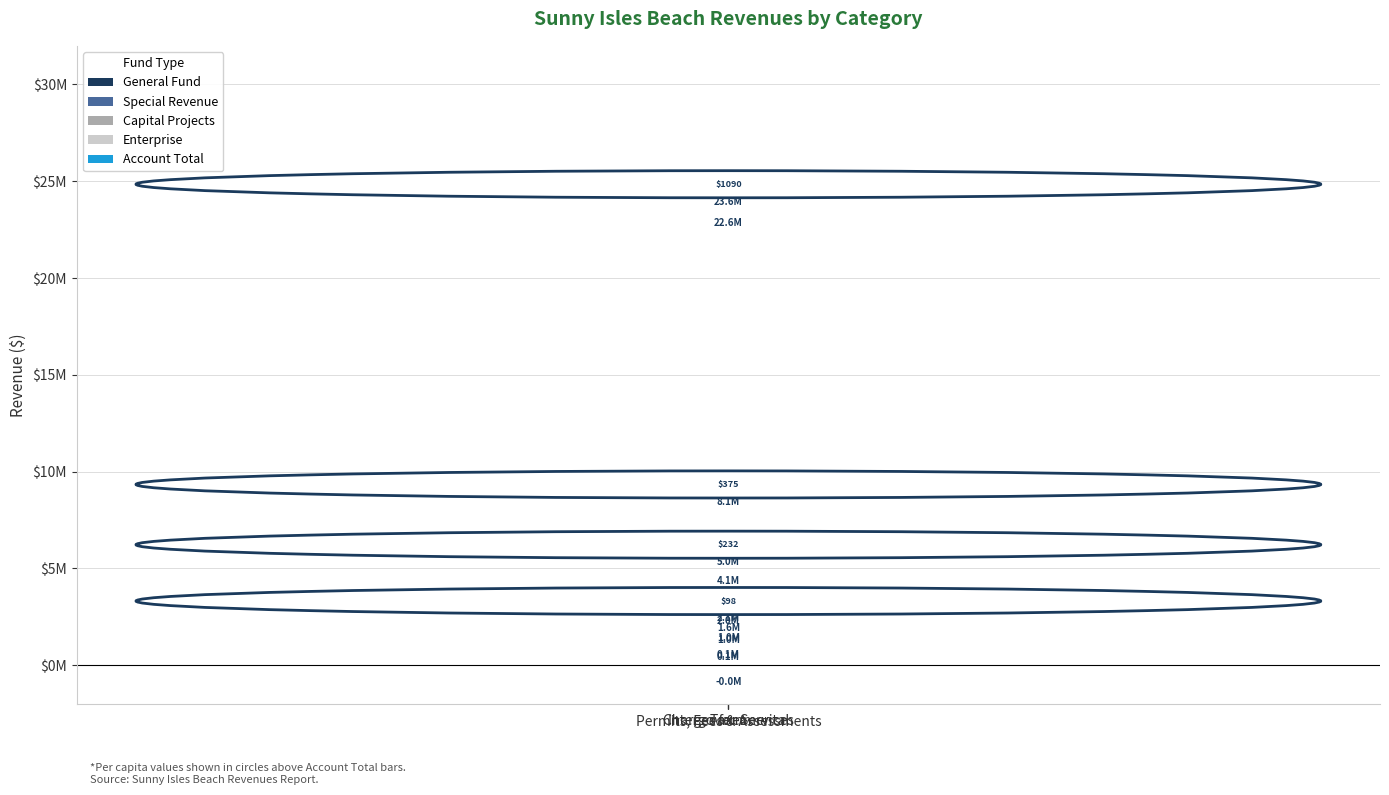

Between Taxes and Permits, Fees & Assessments, which series saw the biggest shift?

General Fund